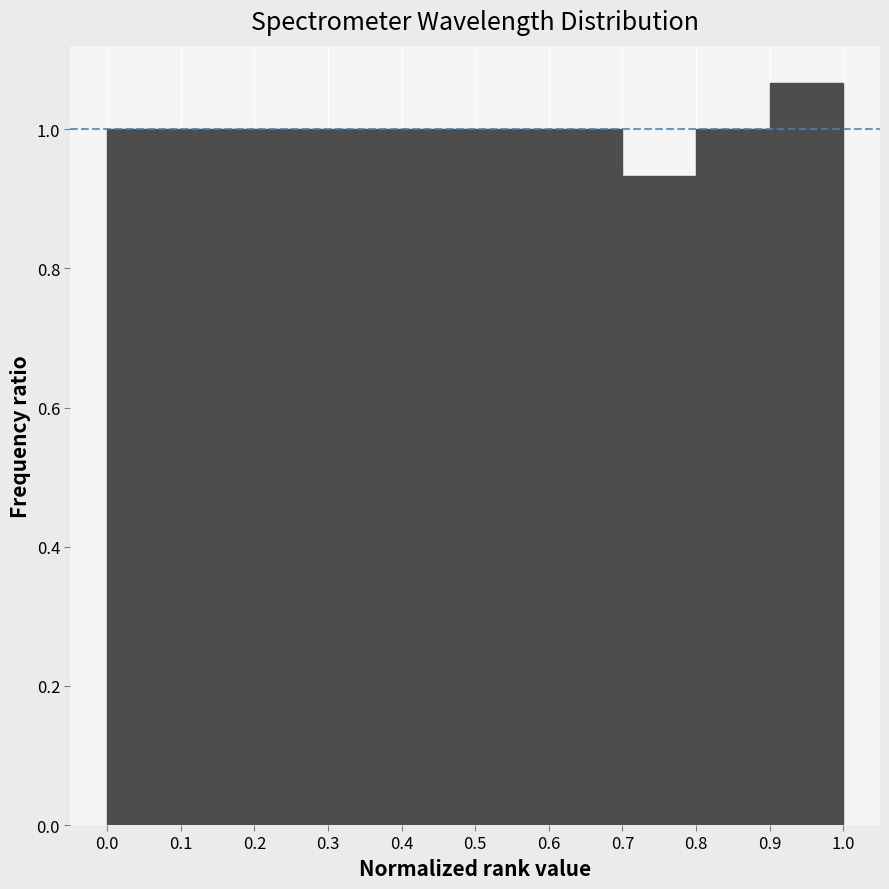

Reading left to right, transcribe this chart: for each bar, give the range it covers on the x-axis and its height. The values are not printed on the chart, so give them approximately, as read against the axis.

0.0 to 0.1: 1.00
0.1 to 0.2: 1.00
0.2 to 0.3: 1.00
0.3 to 0.4: 1.00
0.4 to 0.5: 1.00
0.5 to 0.6: 1.00
0.6 to 0.7: 1.00
0.7 to 0.8: 0.94
0.8 to 0.9: 1.00
0.9 to 1.0: 1.06